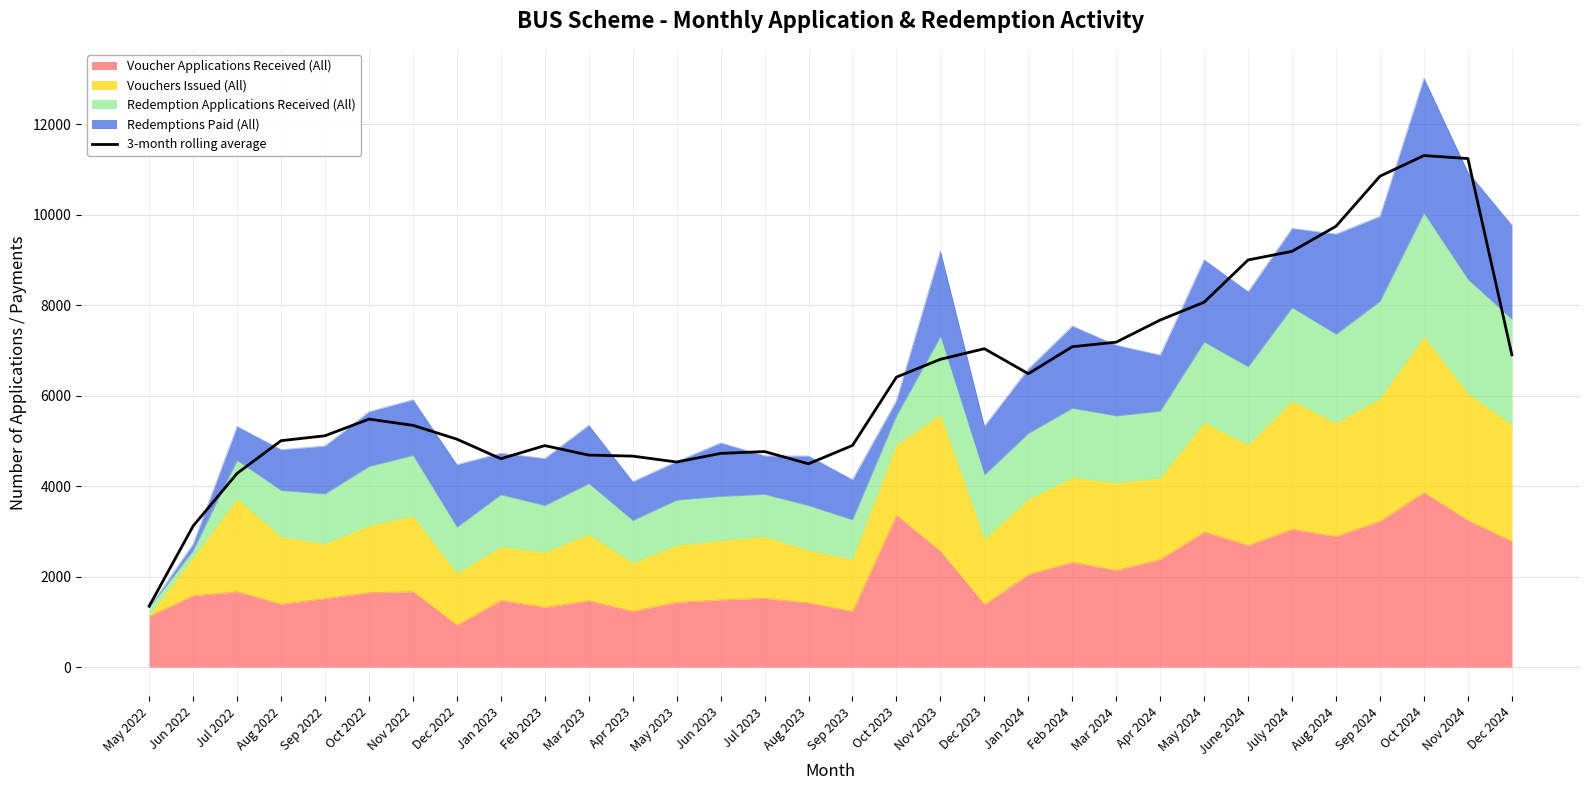

True or false: the data shows 11311.0 at Oct 2024.

True